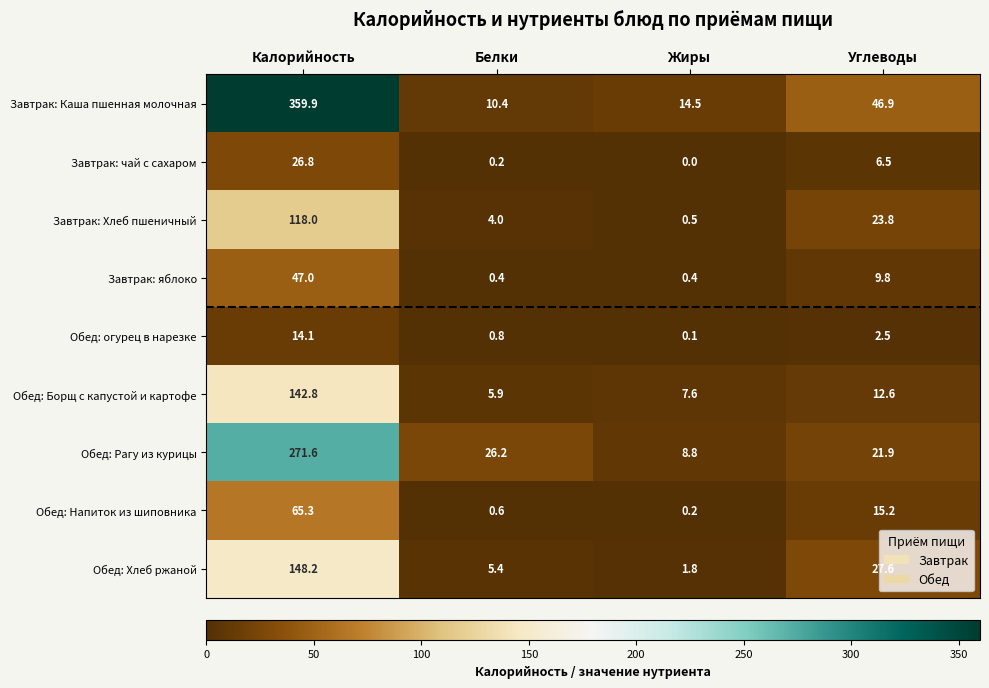

List the series in order of their peak value, highest first.

Завтрак: Каша пшенная молочная, Обед: Рагу из курицы, Обед: Хлеб ржаной, Обед: Борщ с капустой и картофе, Завтрак: Хлеб пшеничный, Обед: Напиток из шиповника, Завтрак: яблоко, Завтрак: чай с сахаром, Обед: огурец в нарезке